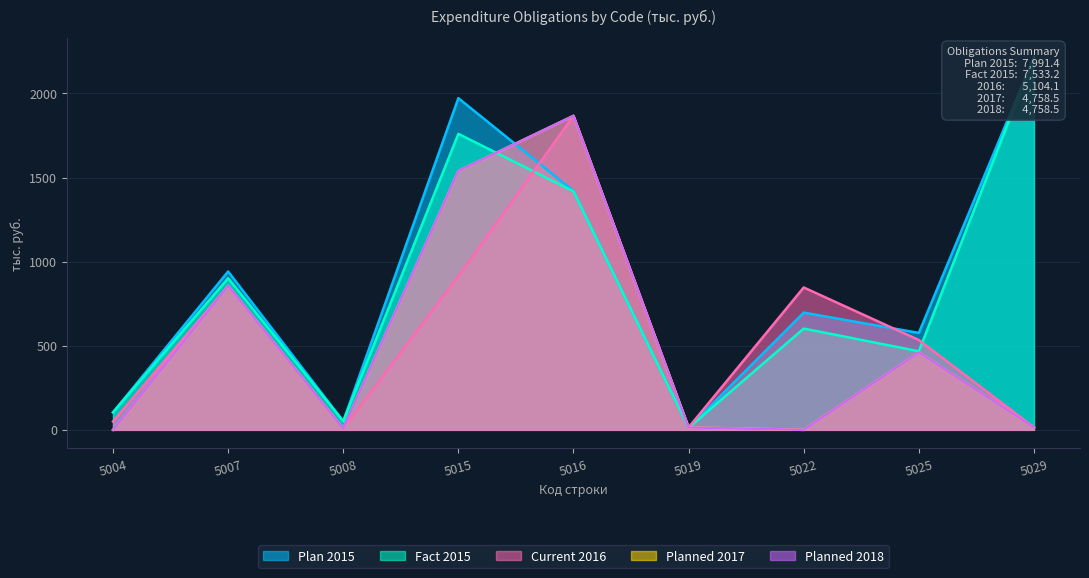

What is the sum of the Fact 2015 values at 5022 and 5004?

706.2